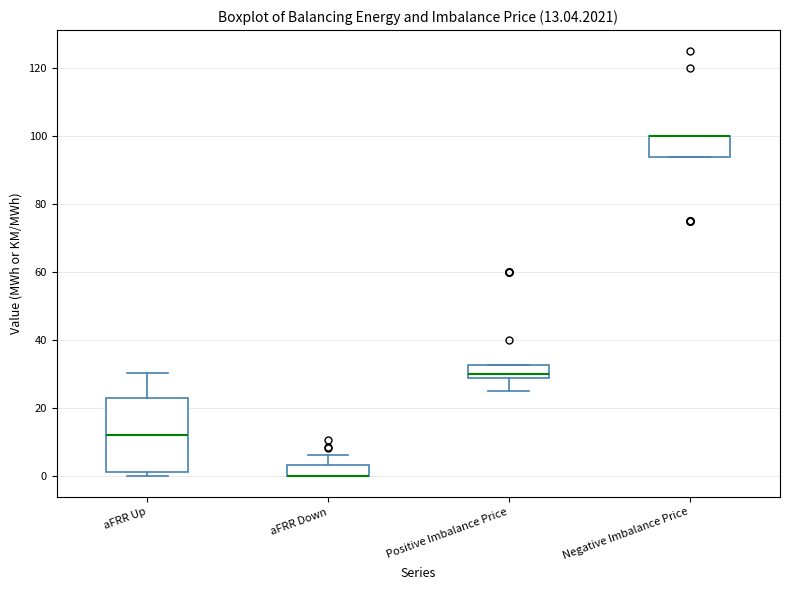

Comparing the boxes themselves (not the whiskers), which one is the tallest?

aFRR Up